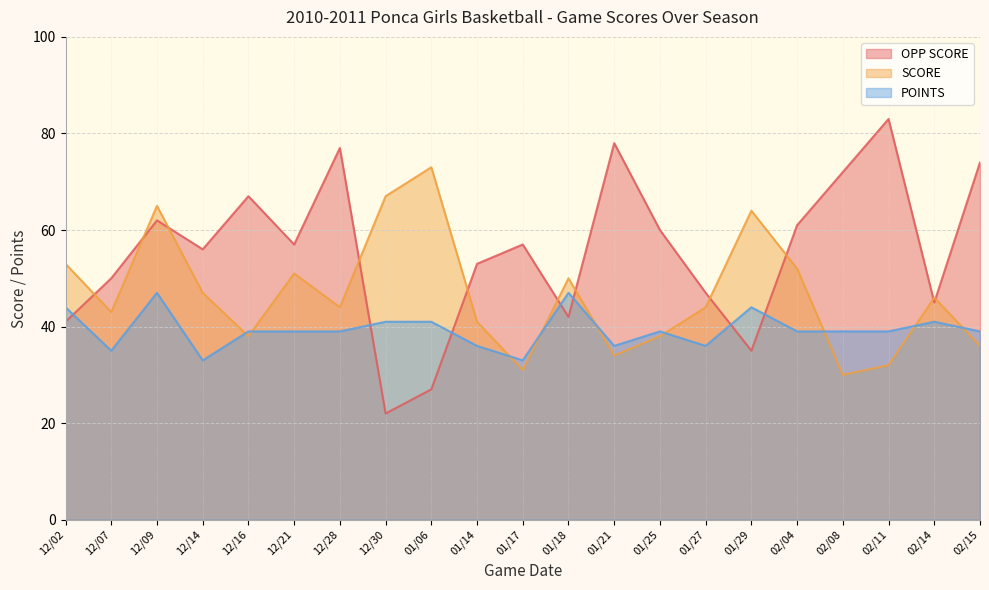

What is the highest value of the POINTS series?

47